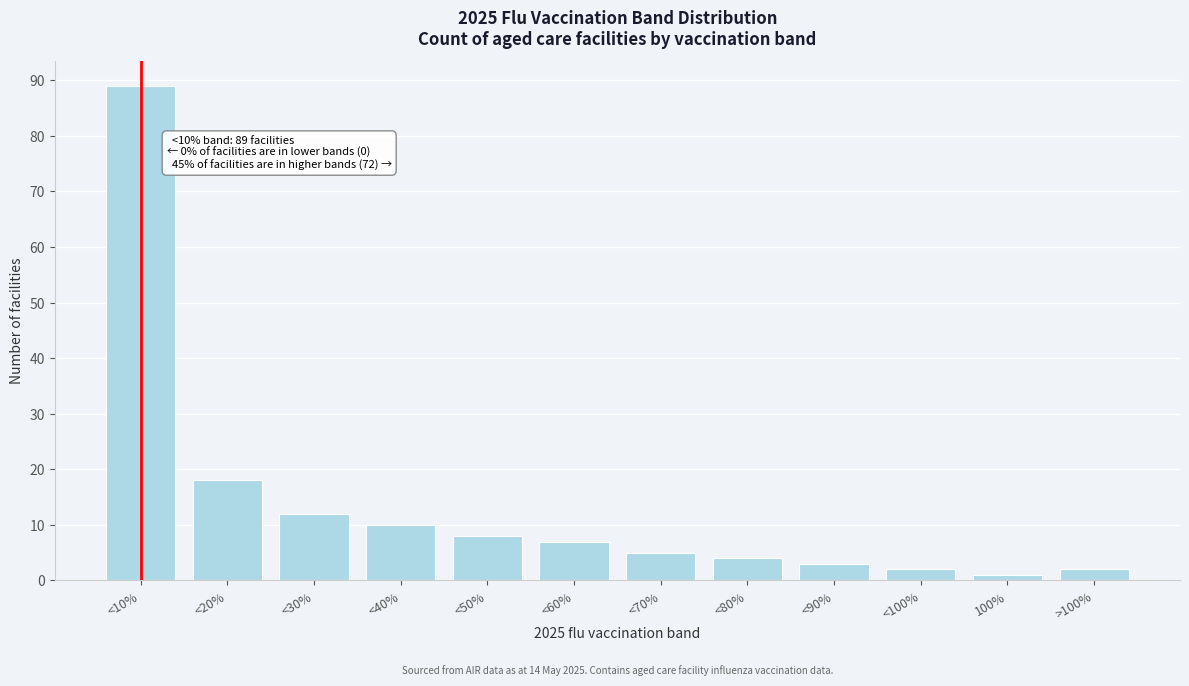

Reading right to left, extract all data points from this chart.

>100%=2	100%=1	<100%=2	<90%=3	<80%=4	<70%=5	<60%=7	<50%=8	<40%=10	<30%=12	<20%=18	<10%=89